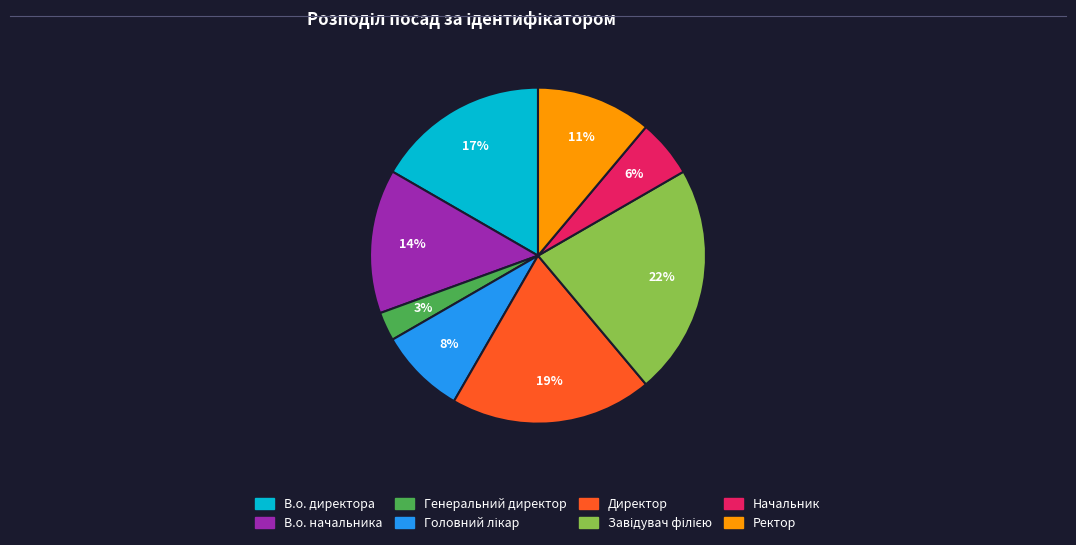

Count the number of slices in the pie.

8